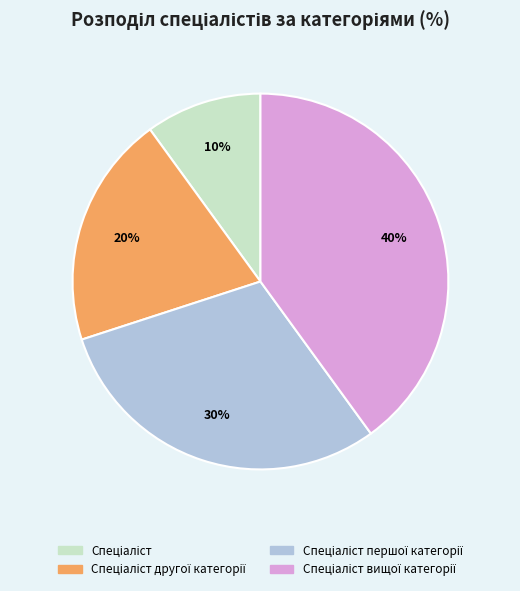

To the nearest percent, what is the difference between the largest and smallest slice percentages?

30%